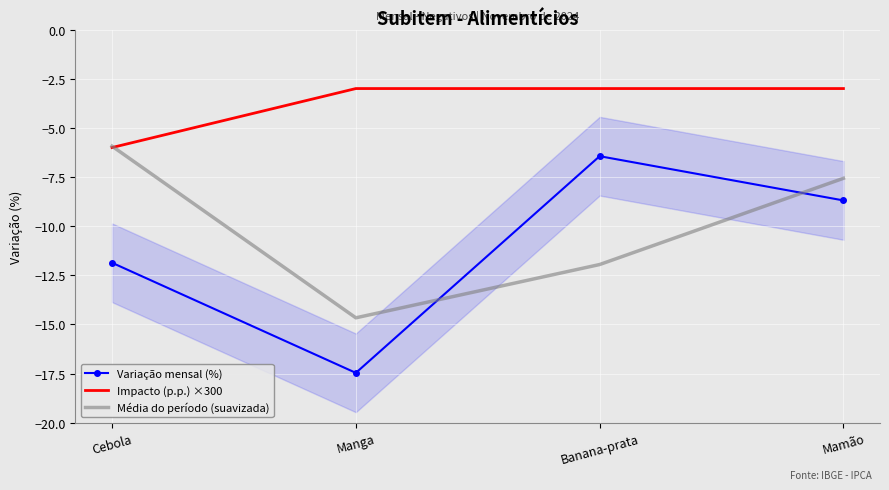

True or false: Impacto (p.p.) ×300 has a value of -6.0 at Cebola.

True